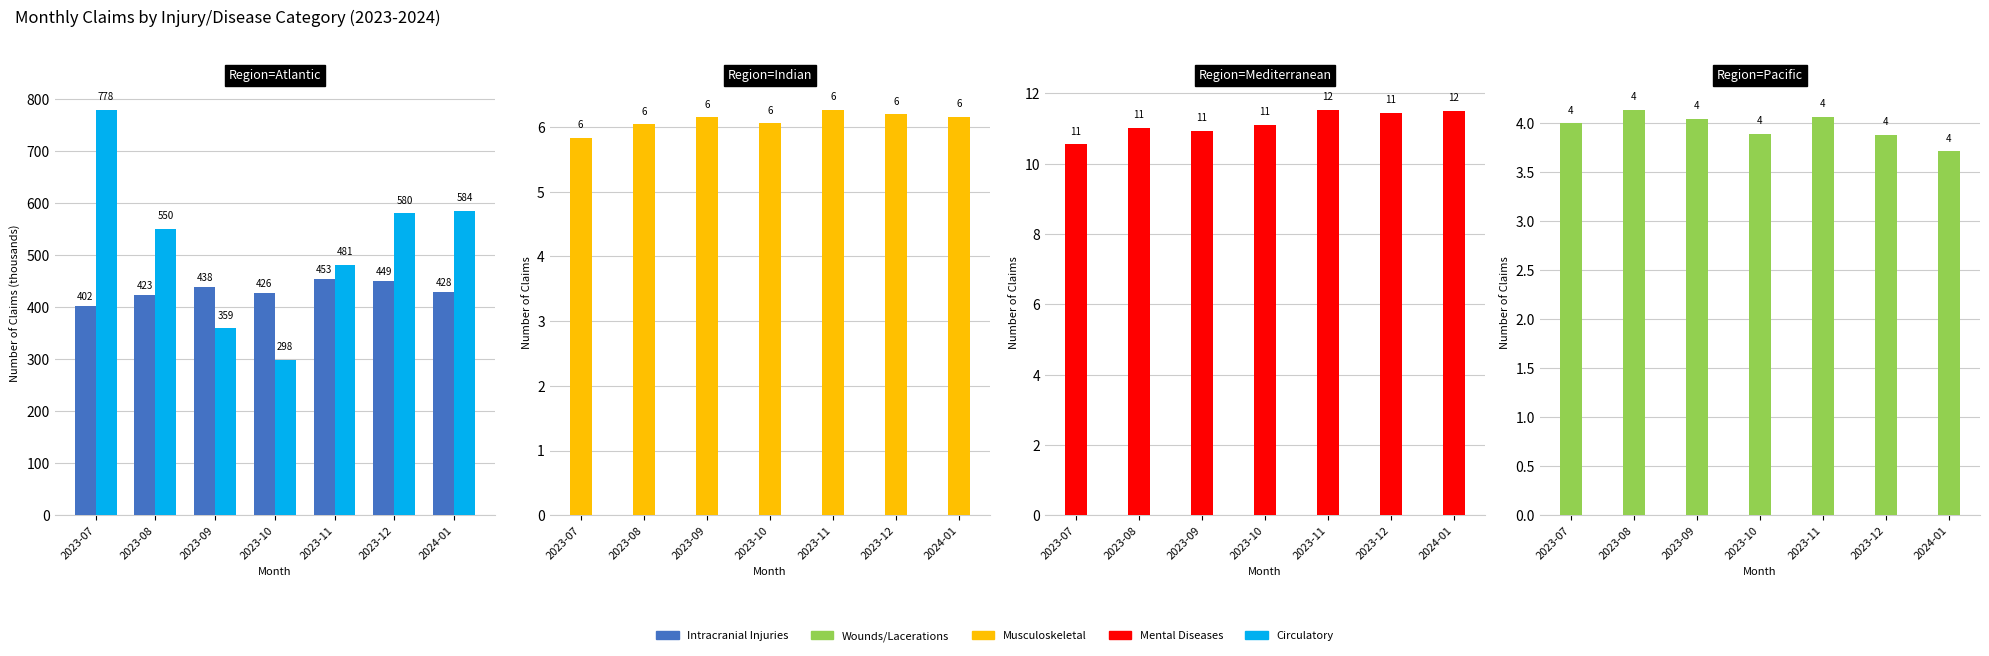

Between 2024-01 and 2023-07, which is larger?

2024-01